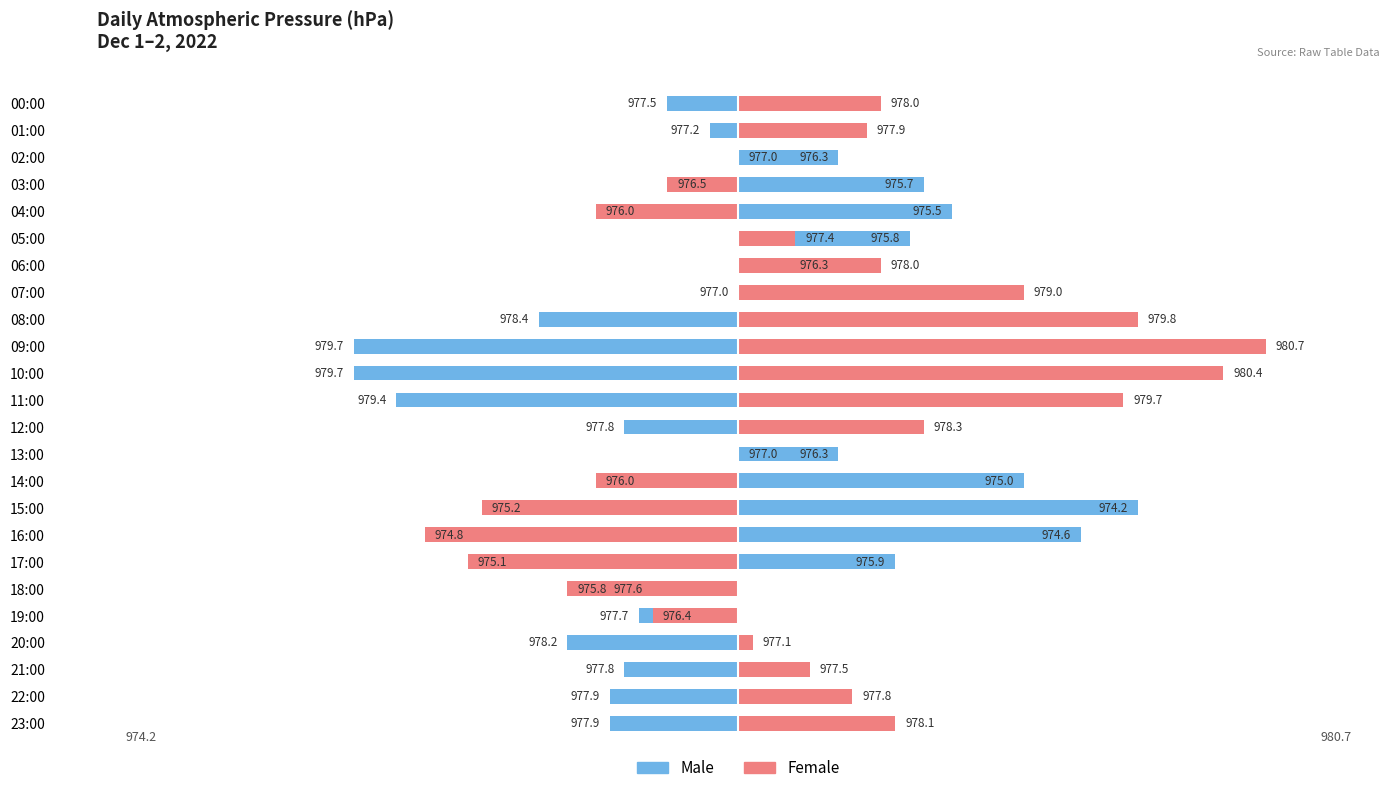

Does the chart contain stacked bars?

No